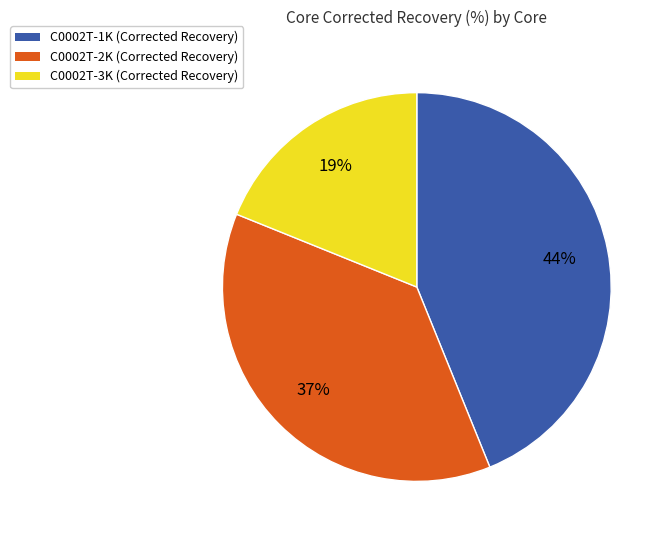

Is it true that C0002T-2K is 37% of the pie?

True